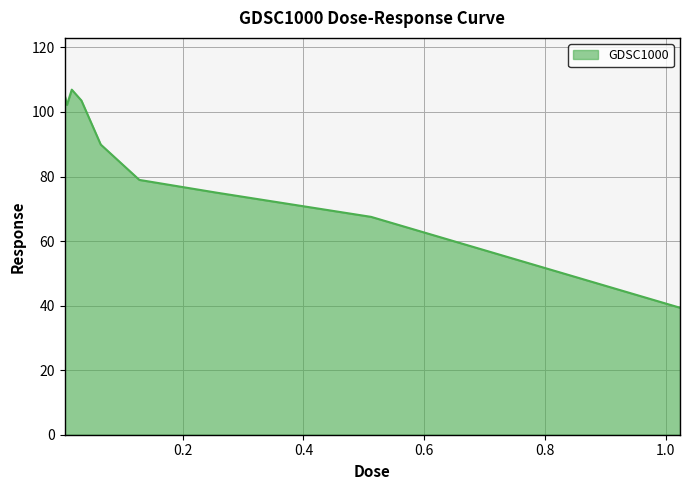

What is the smallest value displayed?

39.3